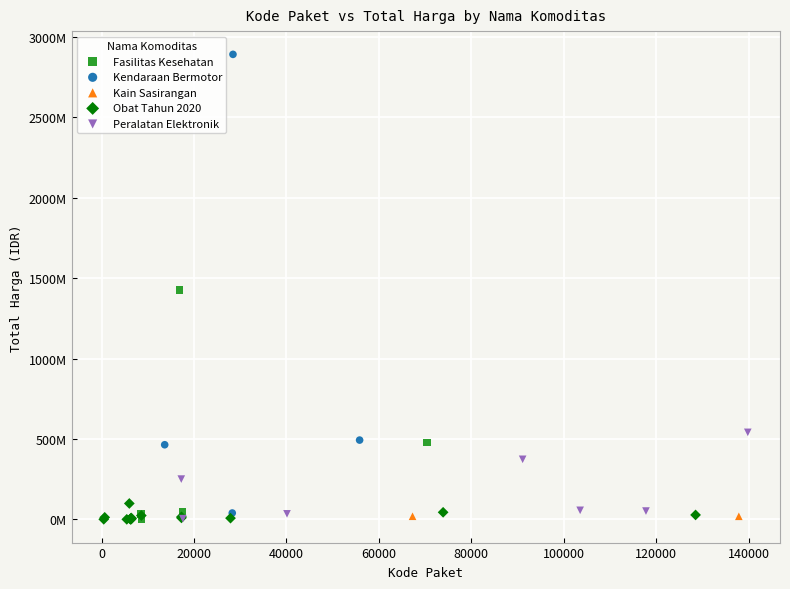

What are all the series names shown in the legend?

Fasilitas Kesehatan, Kendaraan Bermotor, Kain Sasirangan, Obat Tahun 2020, Peralatan Elektronik